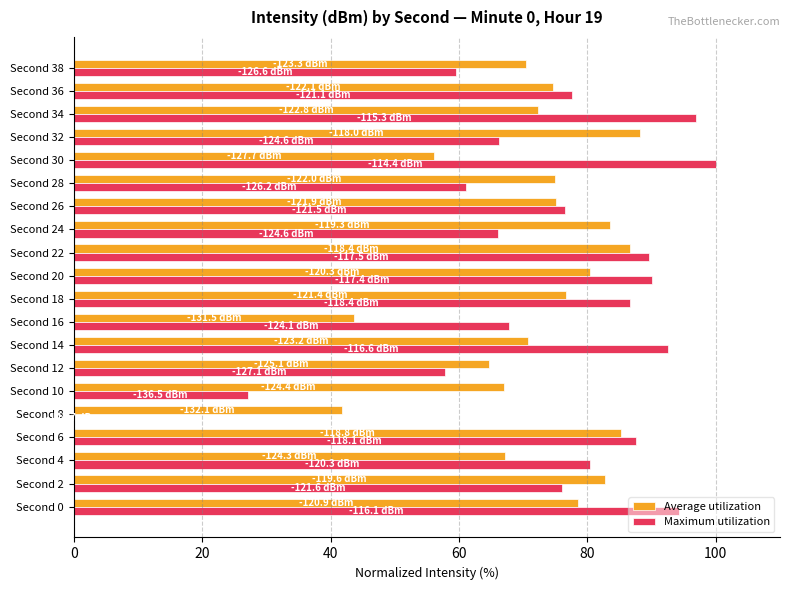

Between Second 10 and Second 32, which series saw the biggest shift?

Maximum utilization